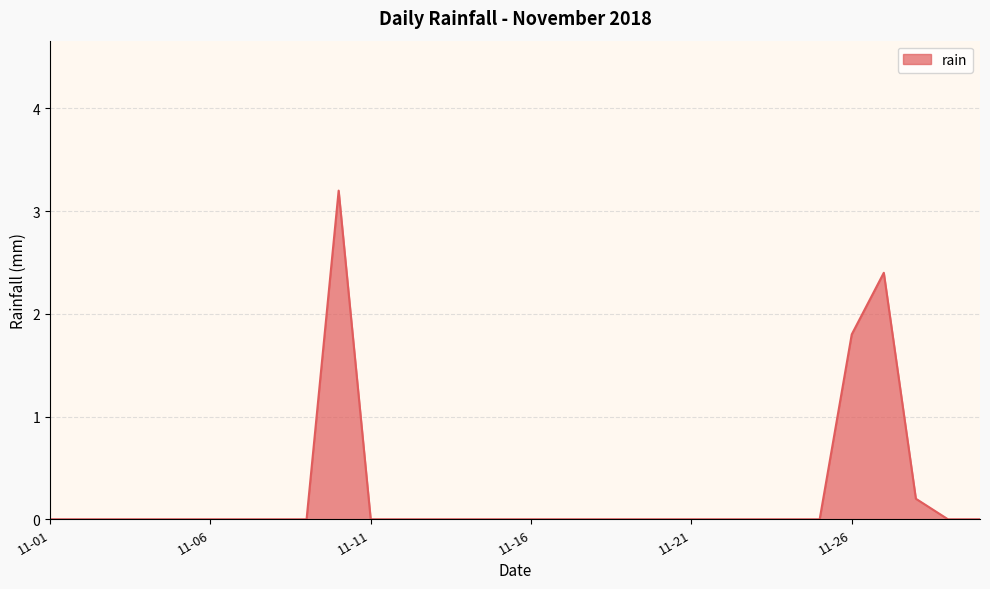

Does the chart have visible grid lines?

Yes